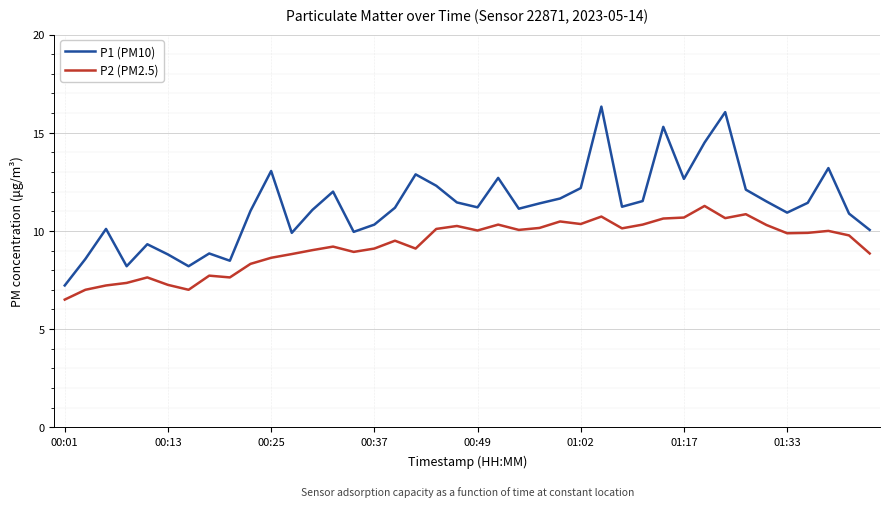

True or false: P2 (PM2.5) and P1 (PM10) cross at least once.

False